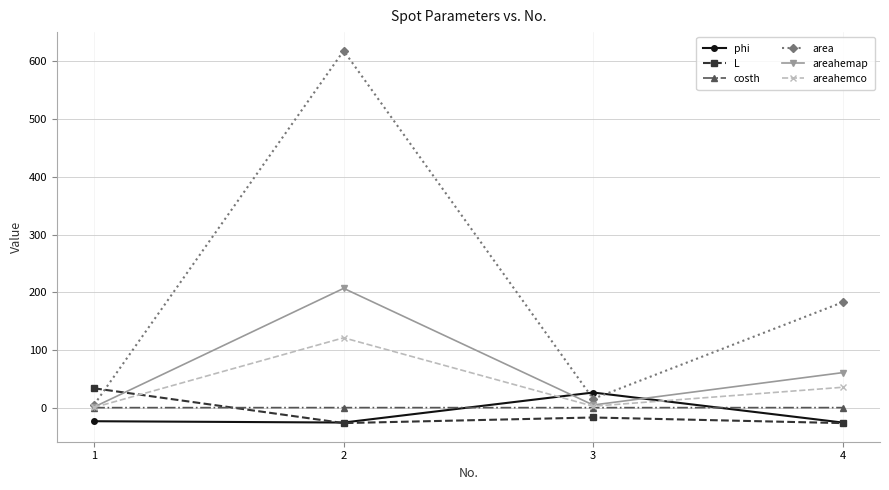

Does the chart display data point markers on the line(s)?

Yes